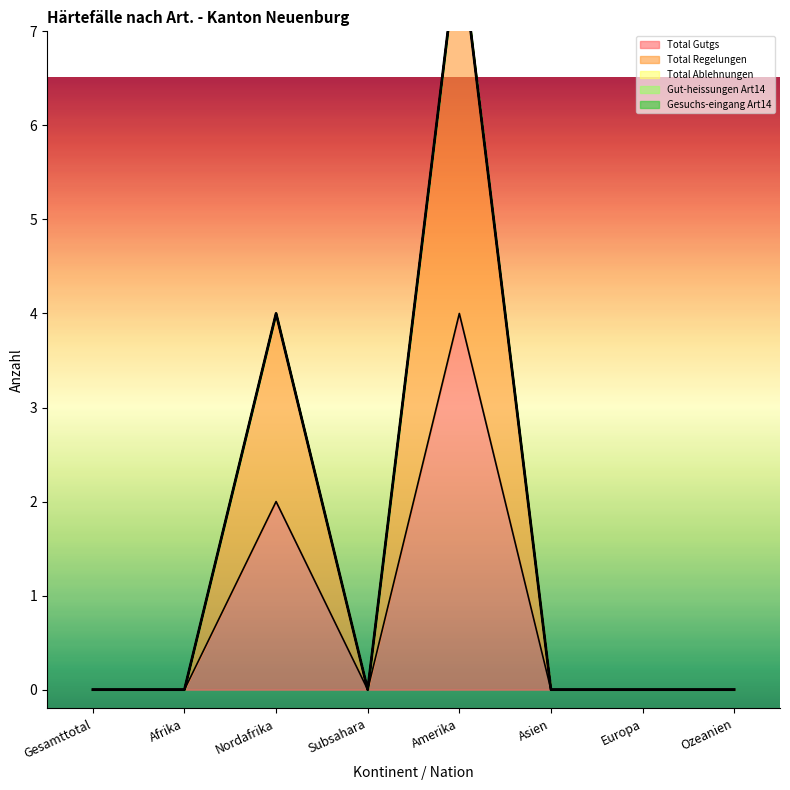

Rank the series by their maximum value, from lowest to highest.

Total Ablehnungen, Gut-heissungen Art14, Gesuchs-eingang Art14, Total Gutgs, Total Regelungen